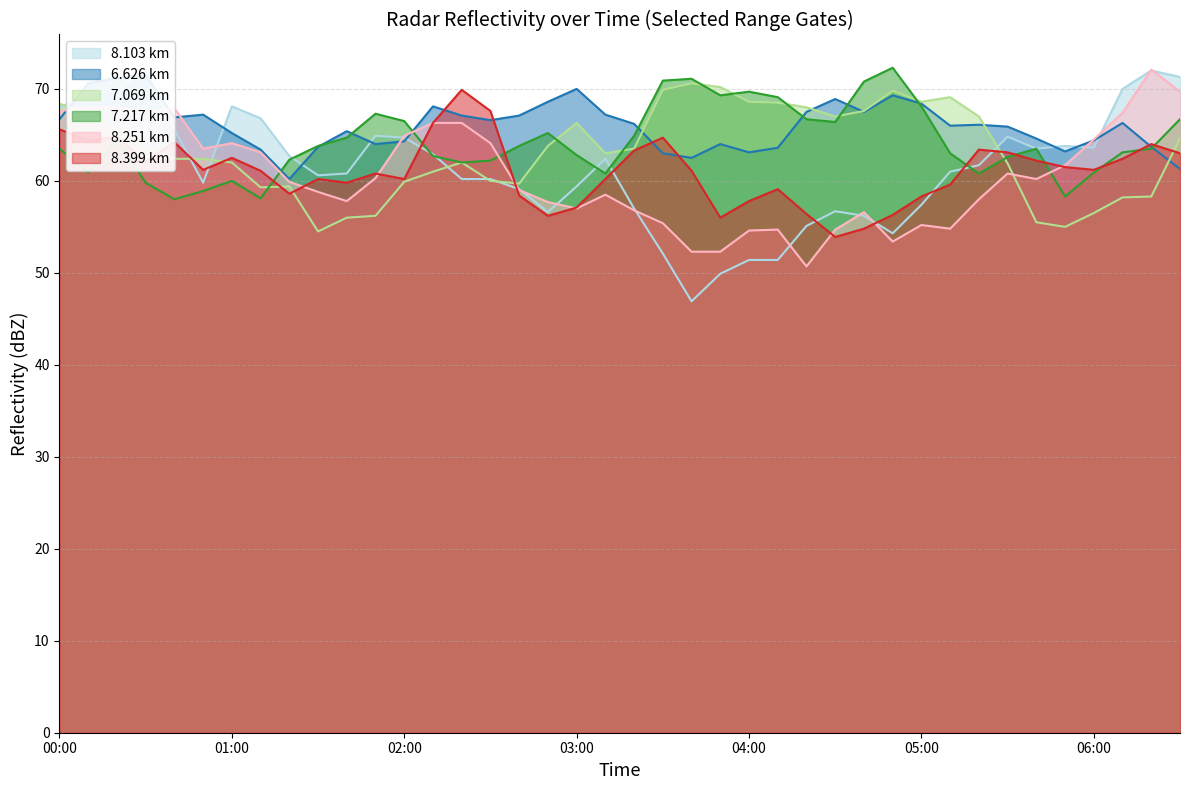

The value of 8.103 km at 05:00 is 57.4. True or false?

True